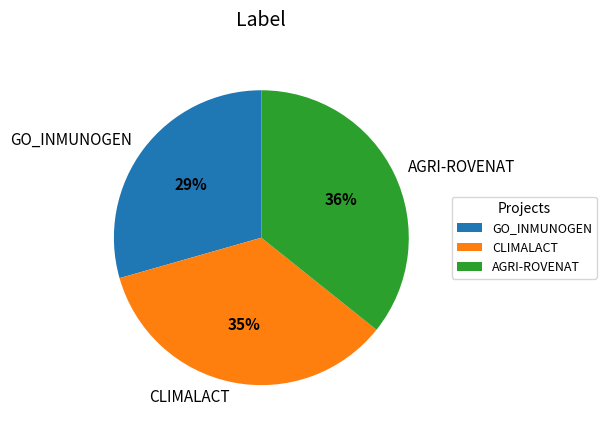

The GO_INMUNOGEN slice represents 29% of the pie. True or false?

True